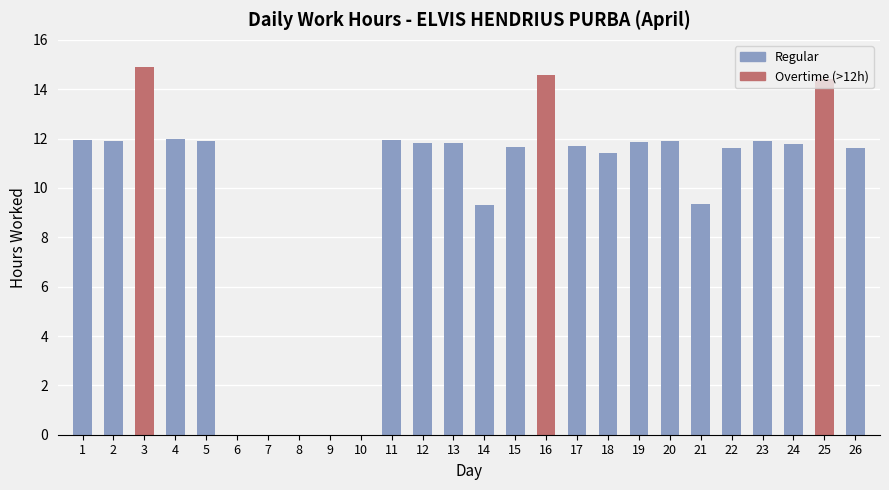

At which label does the data first exceed 11?

1